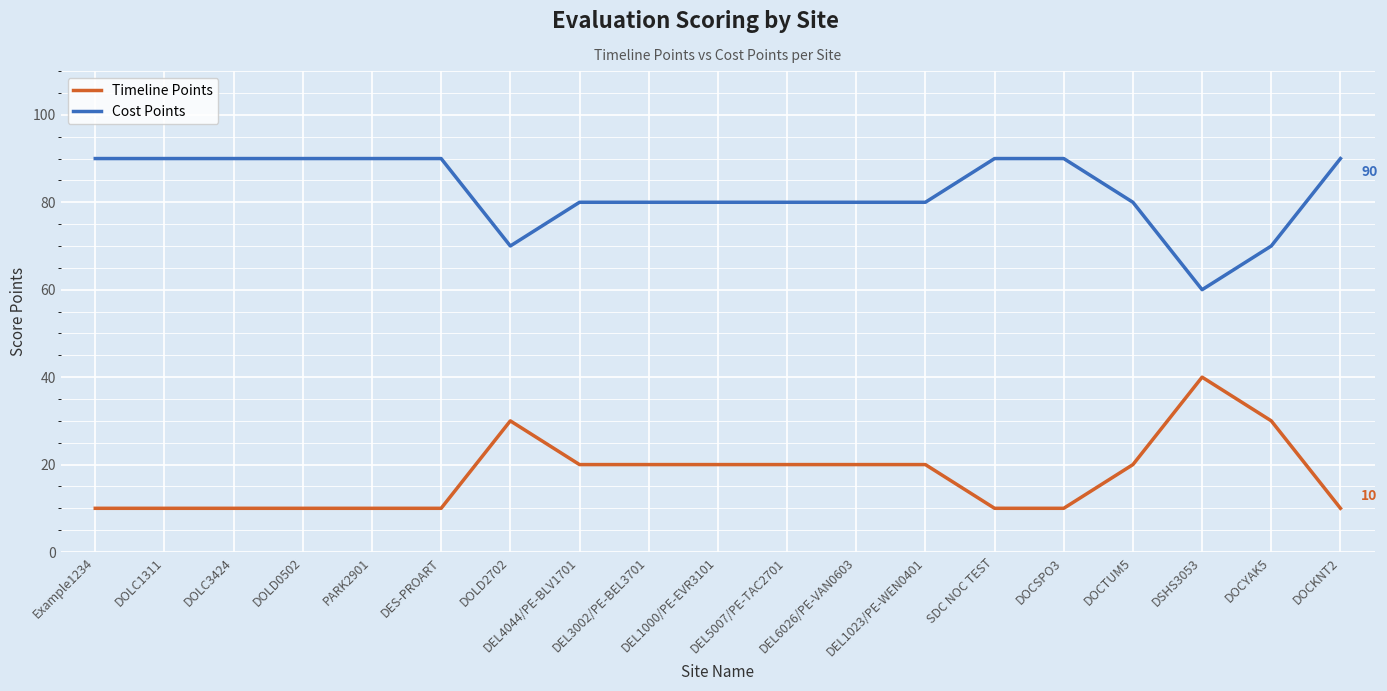

True or false: Cost Points and Timeline Points cross at least once.

False